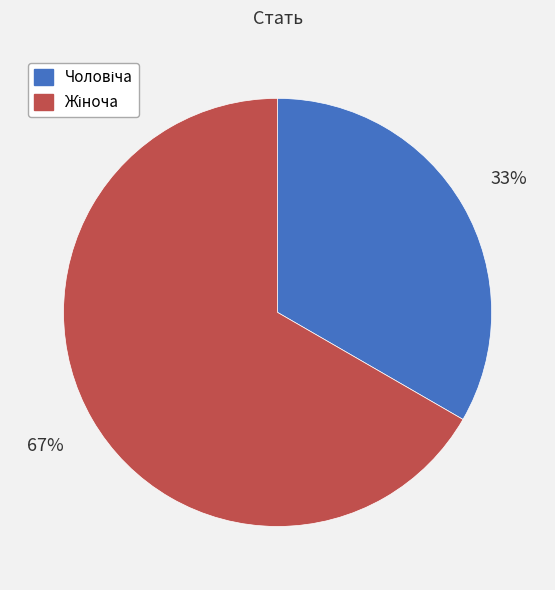

Is there any slice that represents more than half of the pie?

Yes